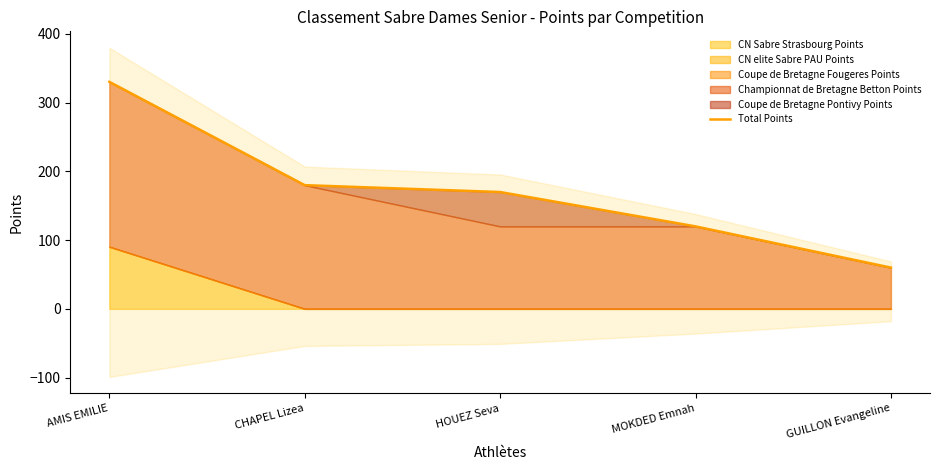

What is the change in value from CHAPEL Lizea to MOKDED Emnah?

-60.0